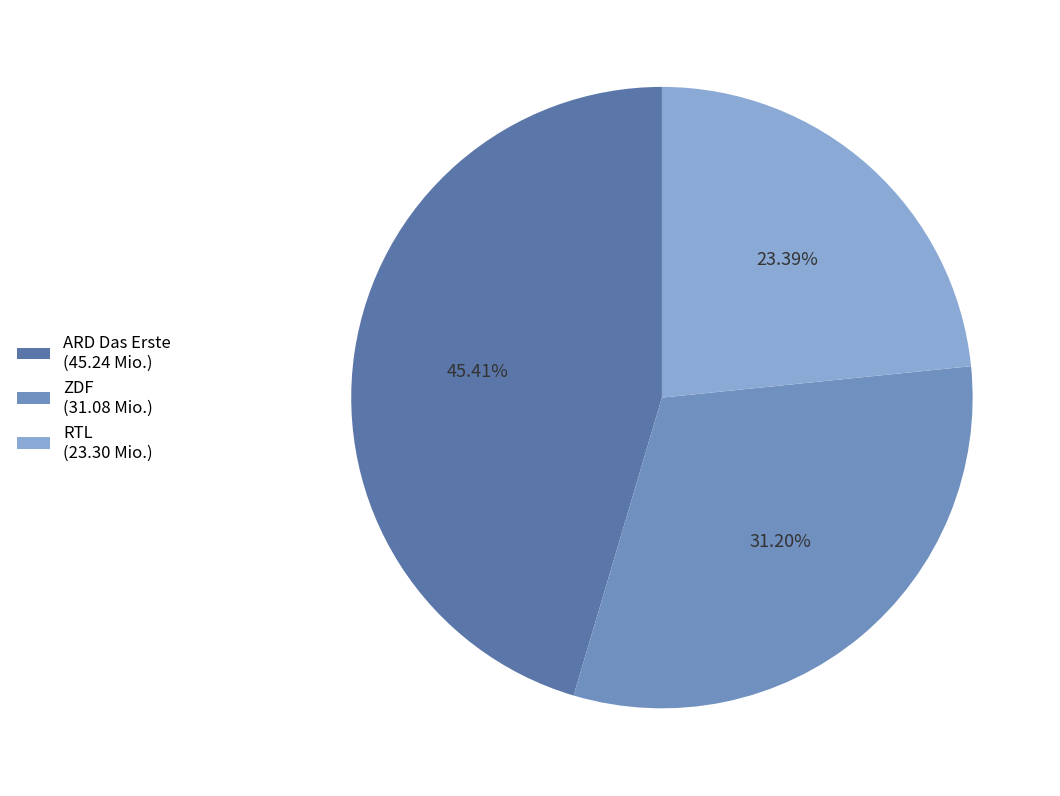

Between ARD Das Erste and RTL, which is larger?

ARD Das Erste